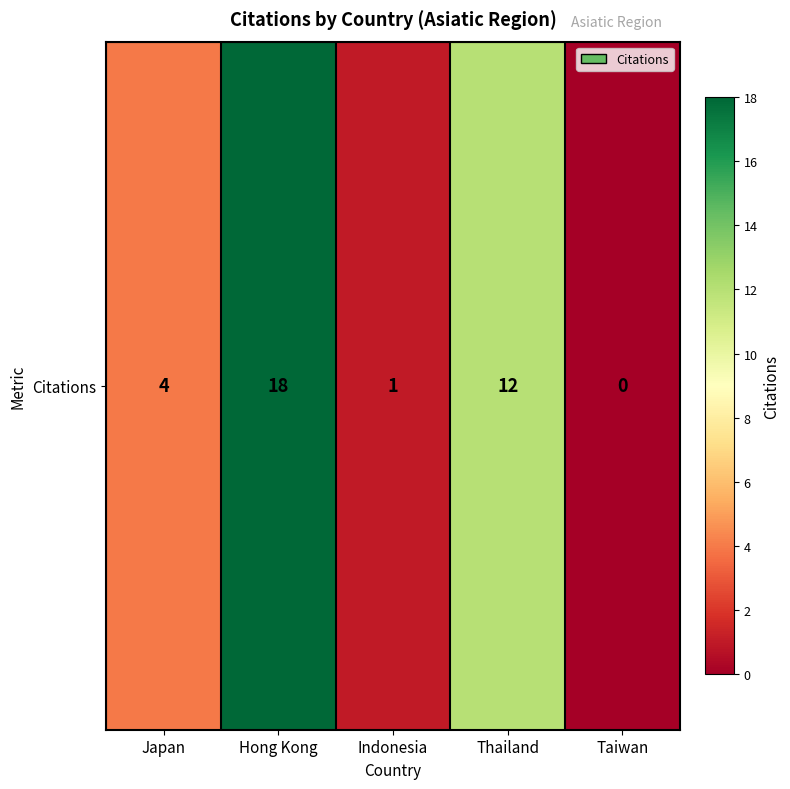

Which category has the lowest value across all series?

Taiwan